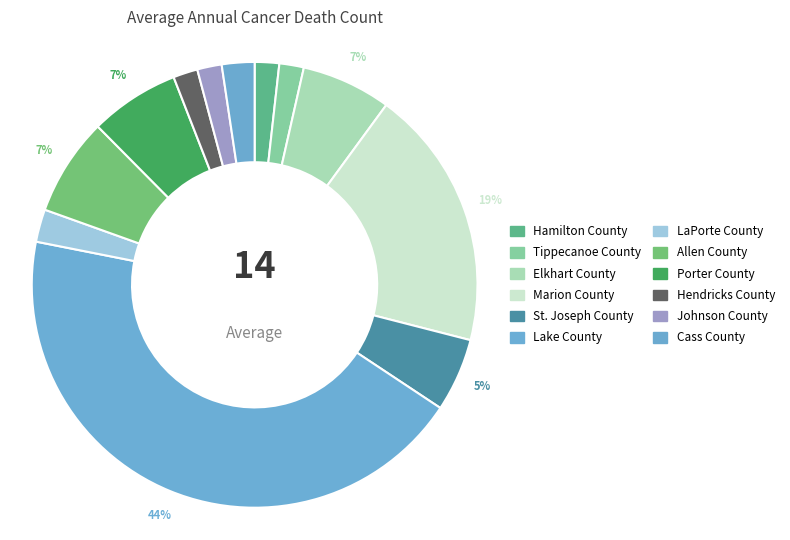

To the nearest percent, what is the combined percentage of Tippecanoe County and LaPorte County?

4%